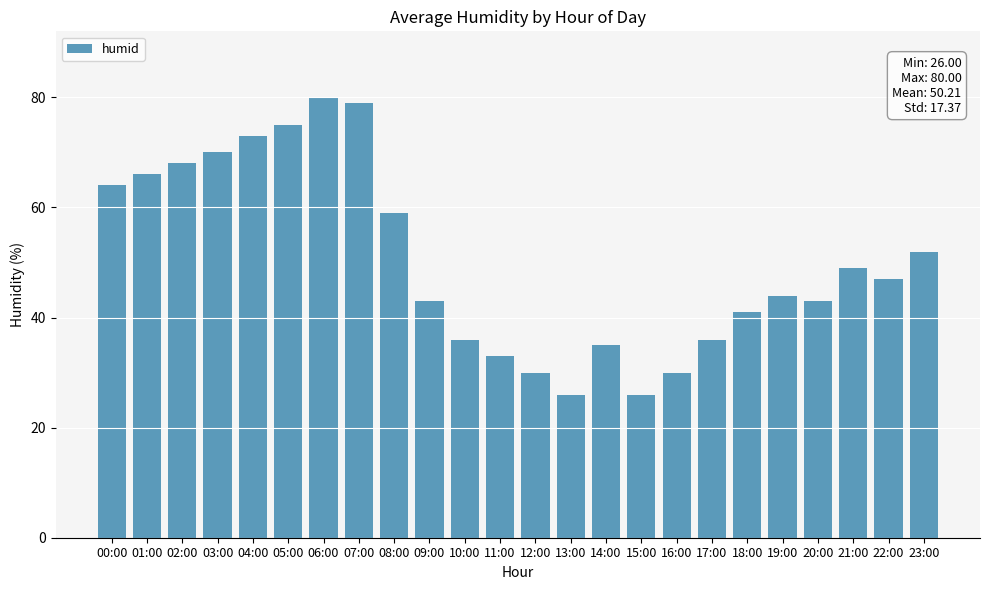

What is the maximum value shown in the chart?

80